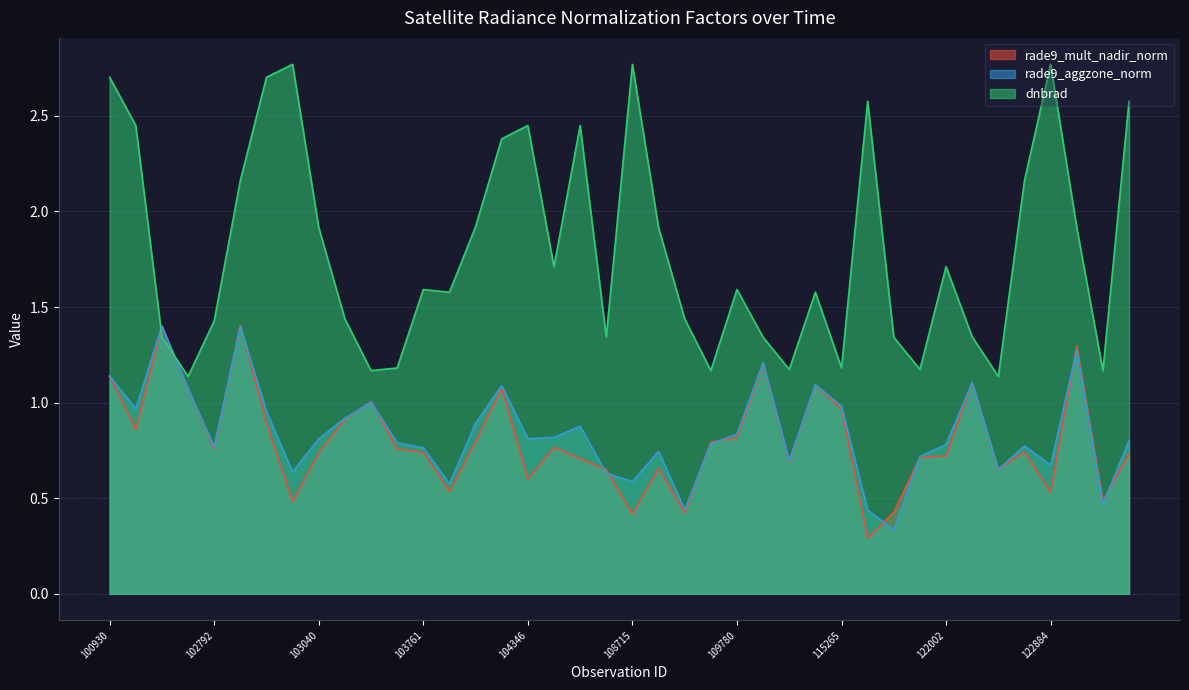

Reading right to left, list all the values displayed in this chart.

rade9_mult_nadir_norm: 0.7	0.5	1.3	0.5	0.7	0.6	1.1	0.7	0.7	0.4	0.3	1.0	1.1	0.7	1.2	0.8	0.8	0.4	0.7	0.4	0.6	0.7	0.8	0.6	1.1	0.8	0.5	0.7	0.8	1.0	0.9	0.7	0.5	0.9	1.4	0.8	1.1	1.4	0.9	1.1
rade9_aggzone_norm: 0.8	0.5	1.3	0.7	0.8	0.6	1.1	0.8	0.7	0.3	0.4	1.0	1.1	0.7	1.2	0.8	0.8	0.4	0.7	0.6	0.6	0.9	0.8	0.8	1.1	0.9	0.6	0.8	0.8	1.0	0.9	0.8	0.6	1.0	1.4	0.8	1.1	1.4	1.0	1.1
dnbrad: 2.6	1.2	1.9	2.8	2.2	1.1	1.3	1.7	1.2	1.3	2.6	1.2	1.6	1.2	1.3	1.6	1.2	1.4	1.9	2.8	1.3	2.4	1.7	2.4	2.4	1.9	1.6	1.6	1.2	1.2	1.4	1.9	2.8	2.7	2.2	1.4	1.1	1.3	2.4	2.7